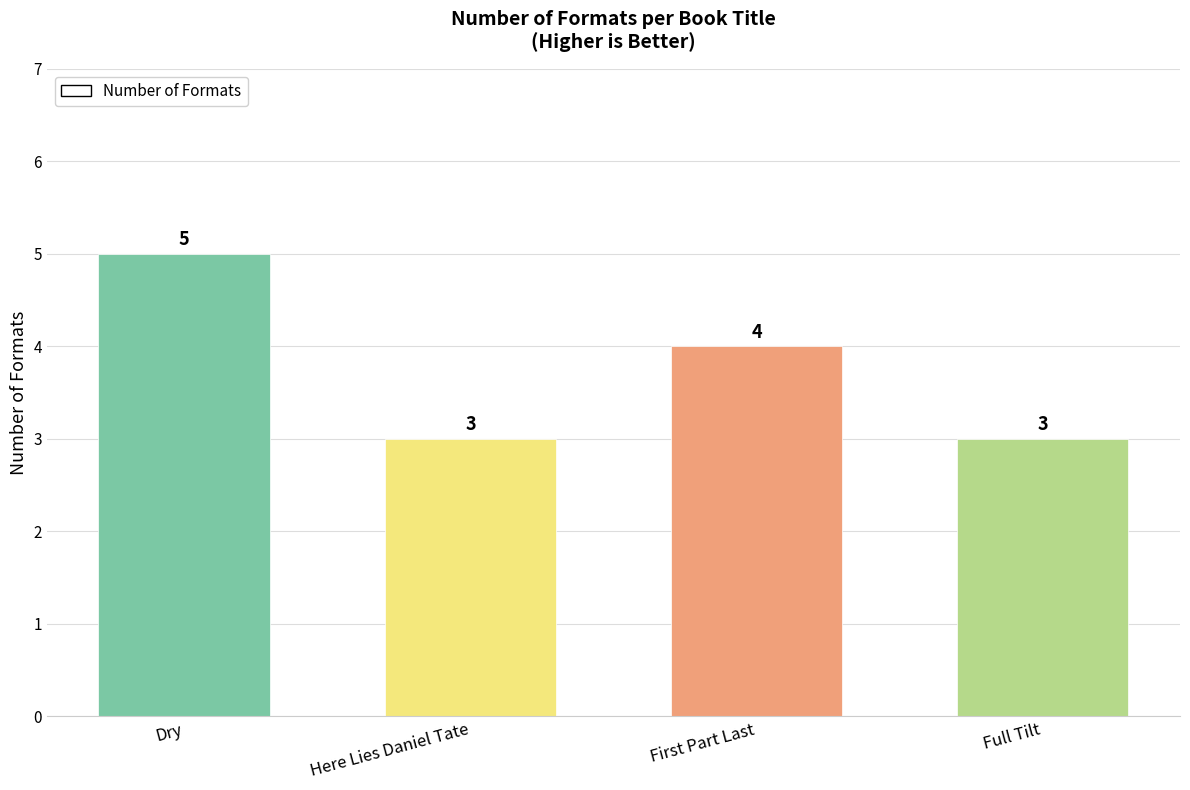

Between Dry and First Part Last, which is larger?

Dry